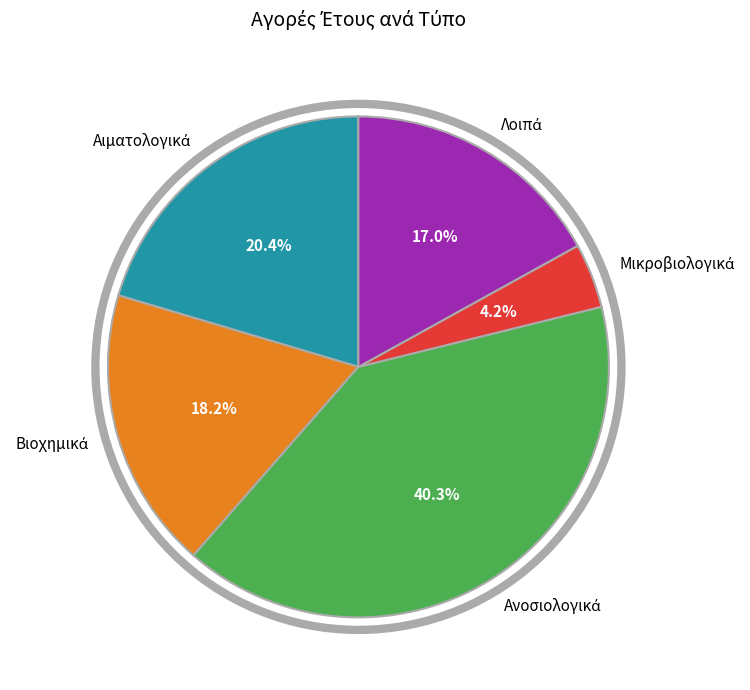

Is there a majority slice in this chart?

No